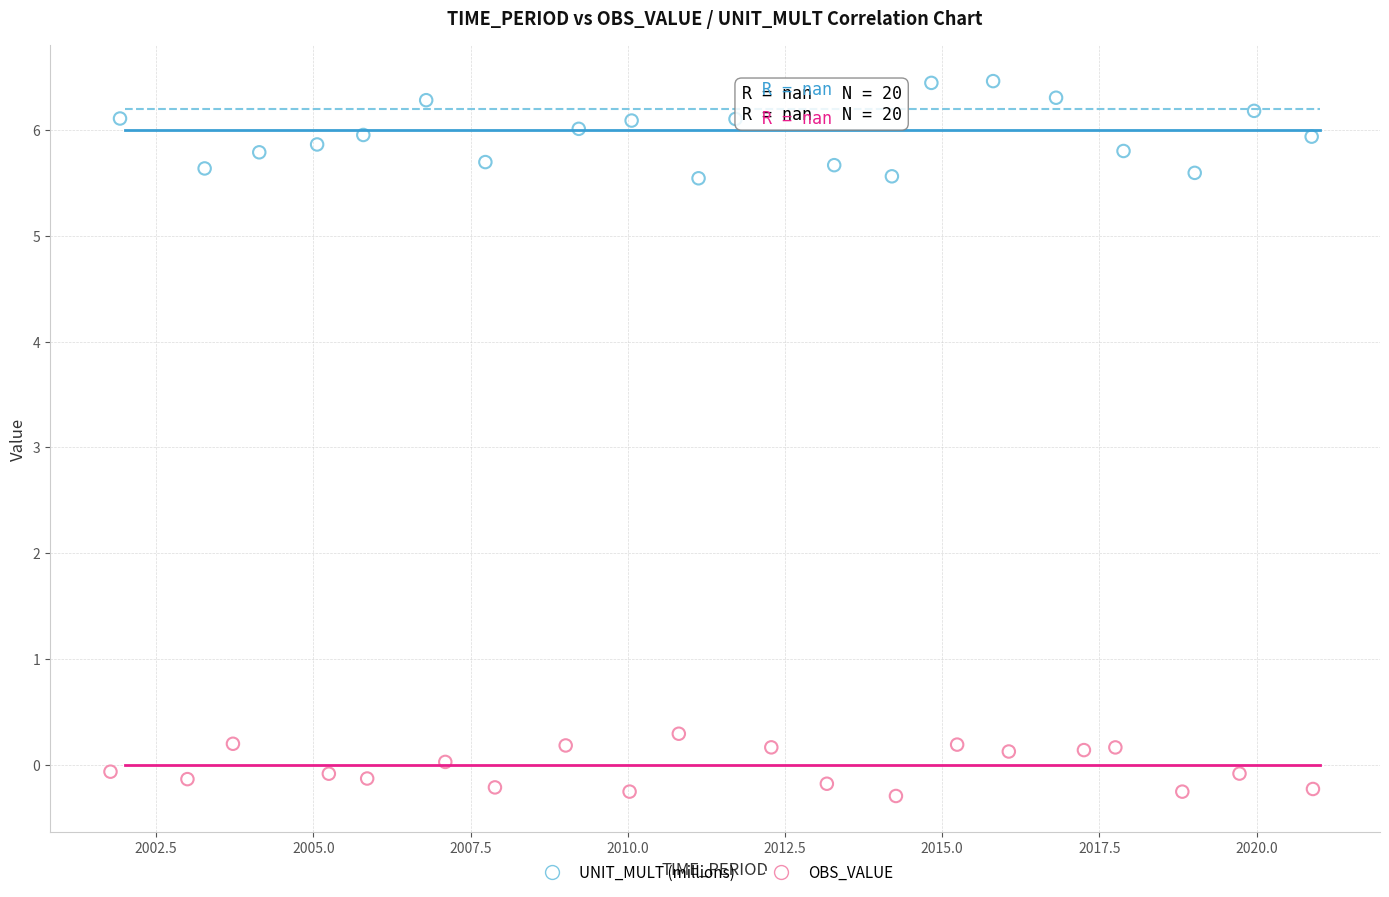

Which series contains the lowest Y value?

OBS_VALUE